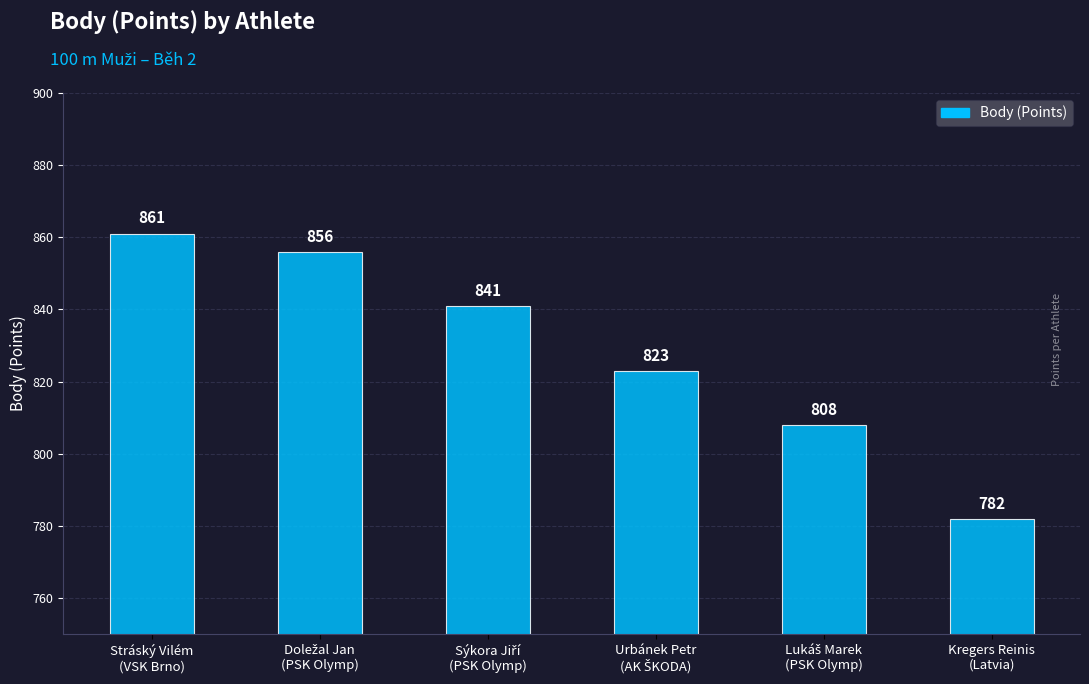

What is the minimum value shown in the chart?

782